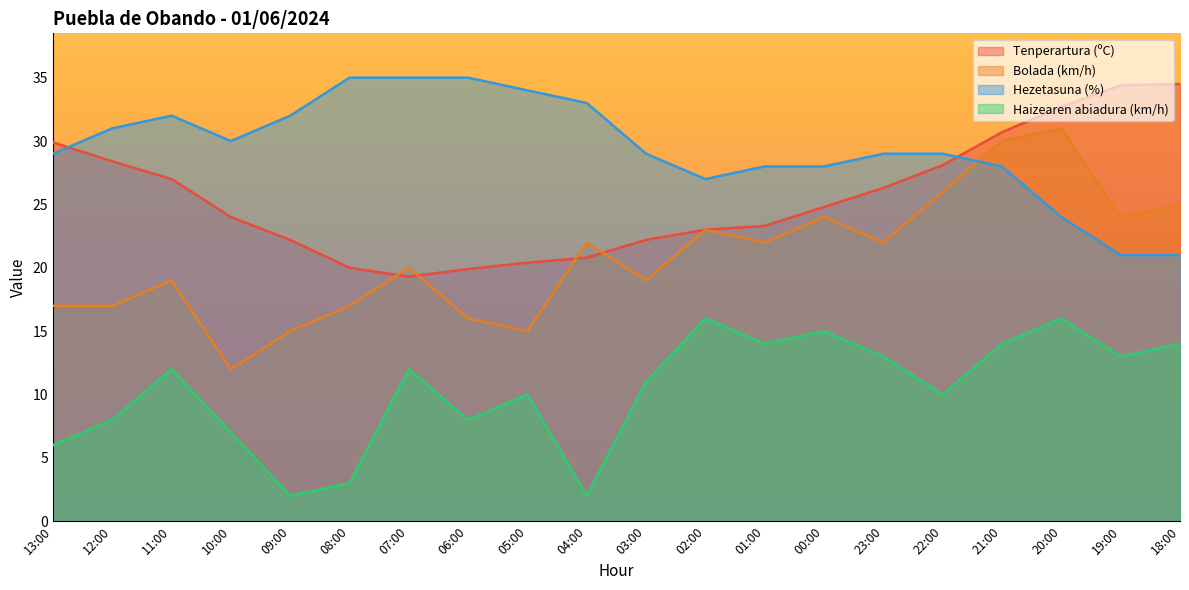

At 07:00, list the series in order from smallest to largest.

Haizearen abiadura (km/h), Tenperartura (ºC), Bolada (km/h), Hezetasuna (%)